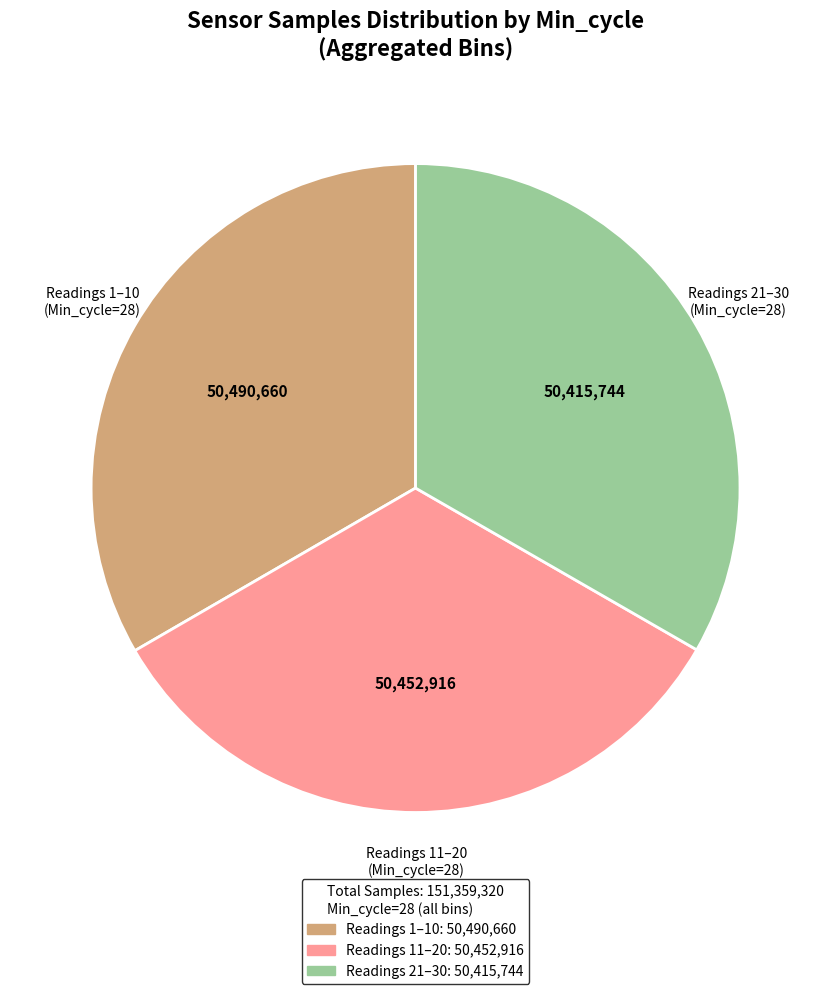

Is there a majority slice in this chart?

No